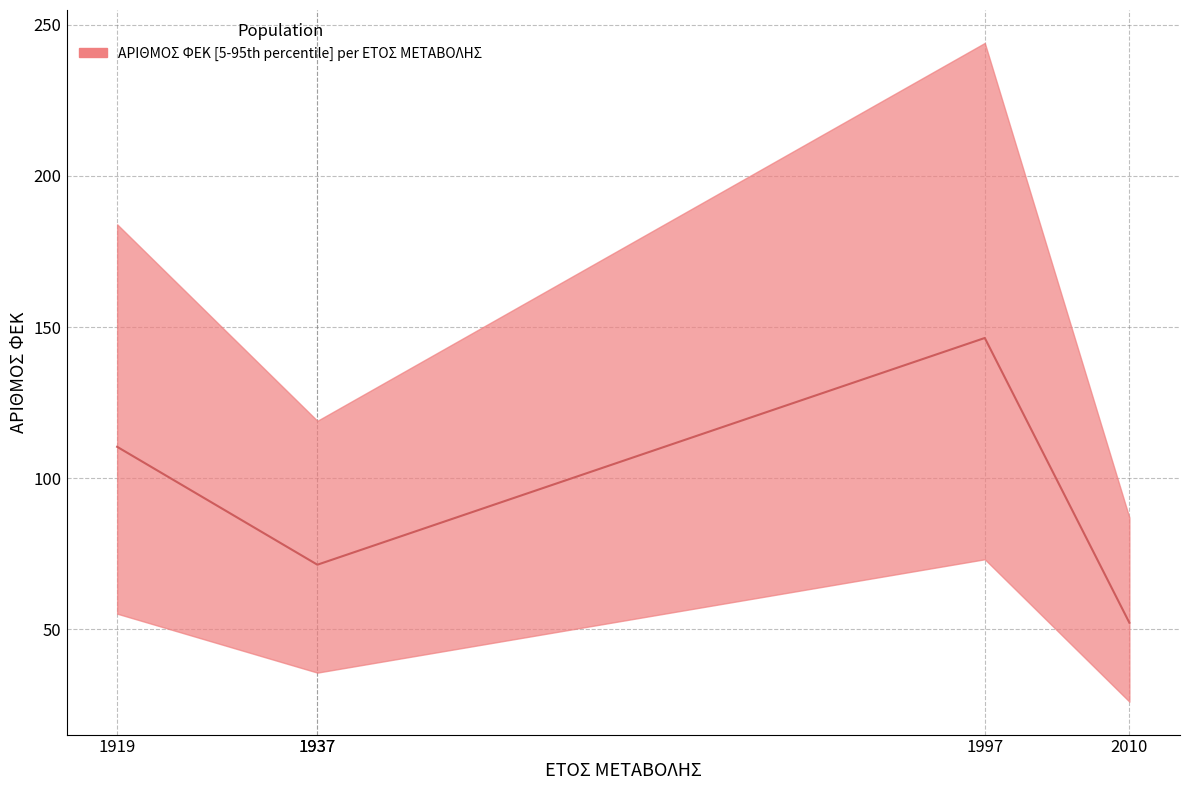

Is it true that the value at 2010 is 52.2?

True